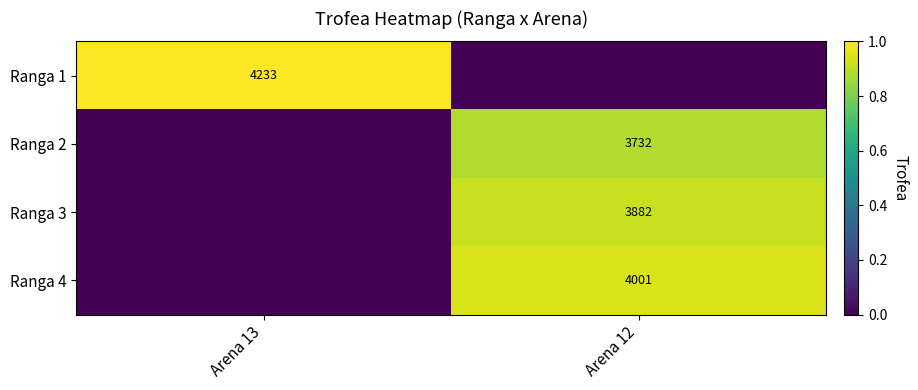

The value of Ranga 1 at Arena 13 is 4233. True or false?

True